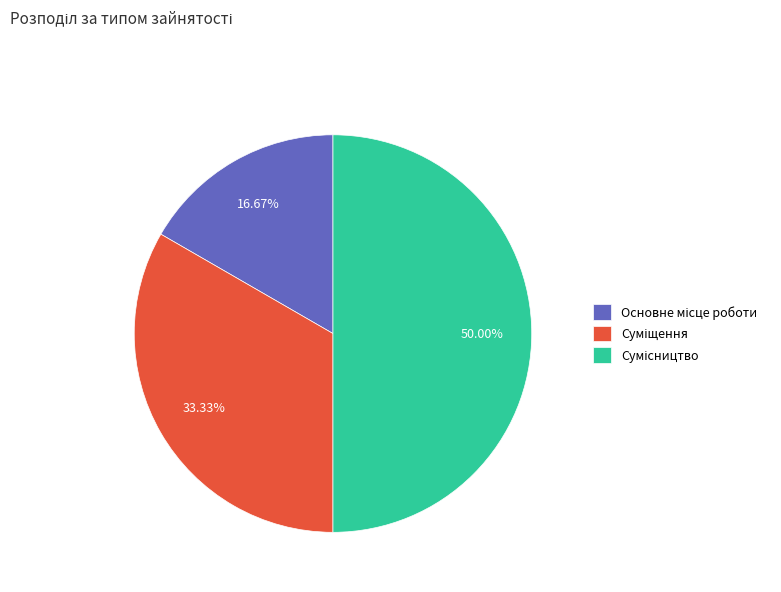

To the nearest percent, what portion does Основне місце роботи represent?

17%